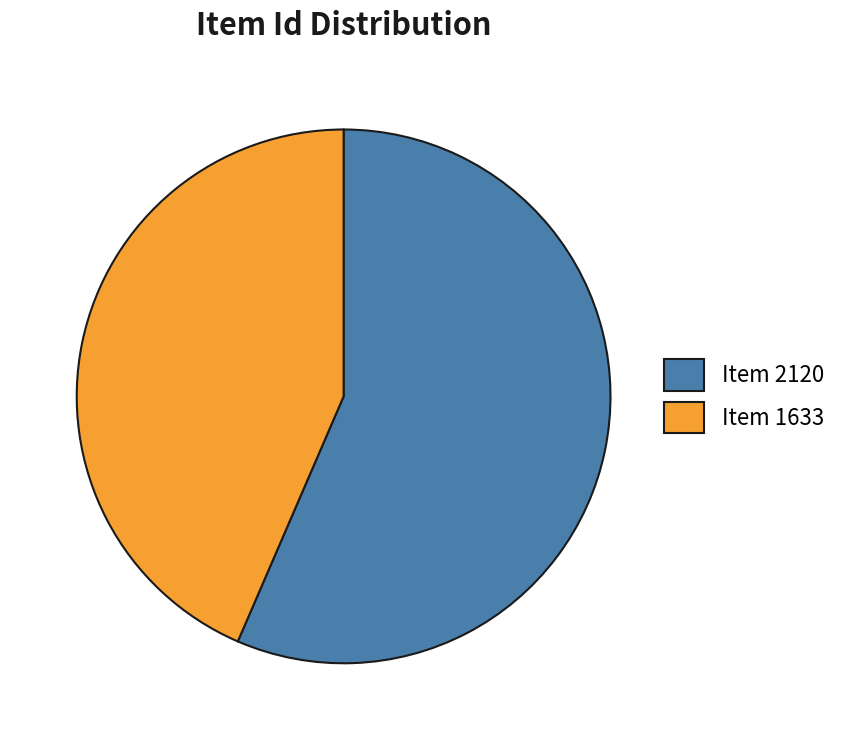

Is the sum of Item 2120 and Item 1633 greater than half?

Yes